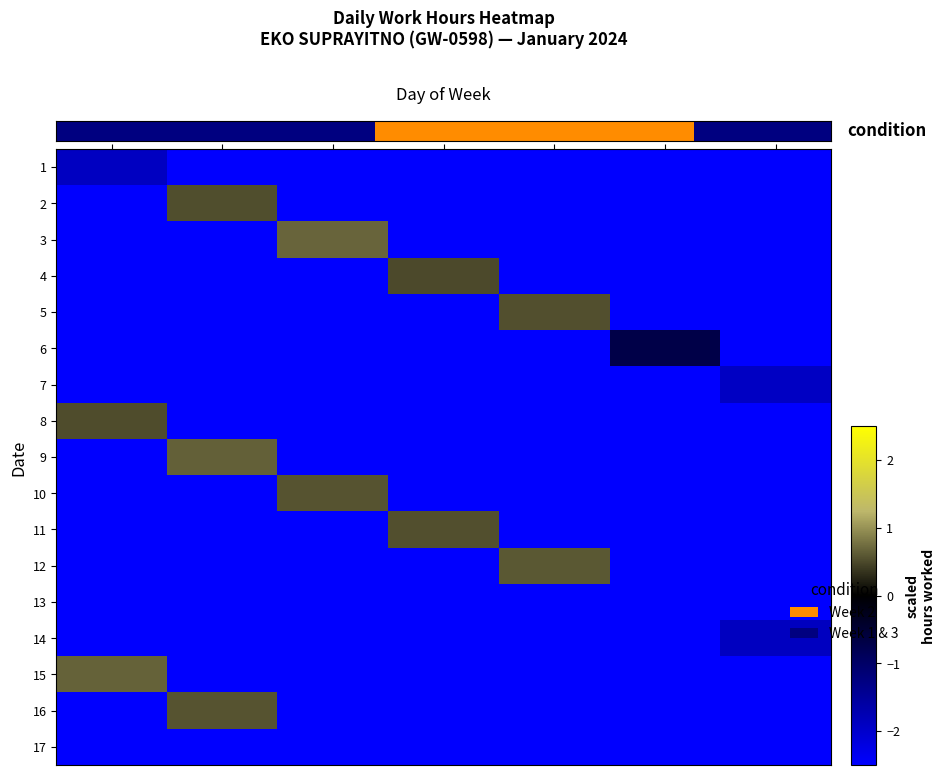

How many negative values does the 4 series have?

6